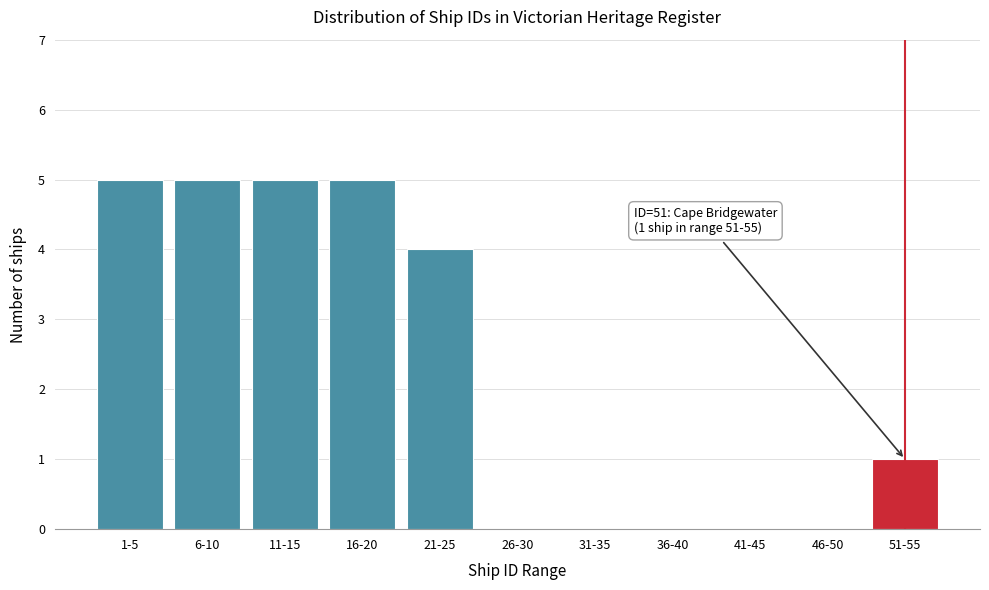

Reading left to right, extract all data points from this chart.

1-5=5	6-10=5	11-15=5	16-20=5	21-25=4	26-30=0	31-35=0	36-40=0	41-45=0	46-50=0	51-55=1